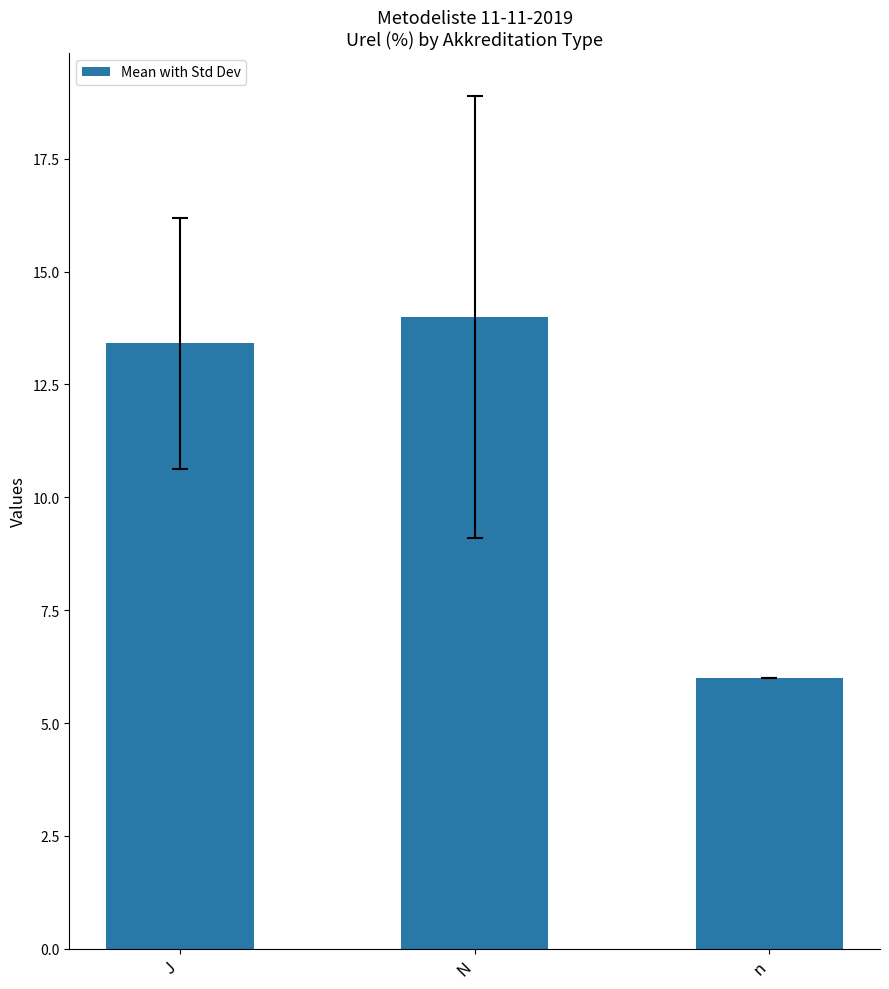

What is the average value?

11.1